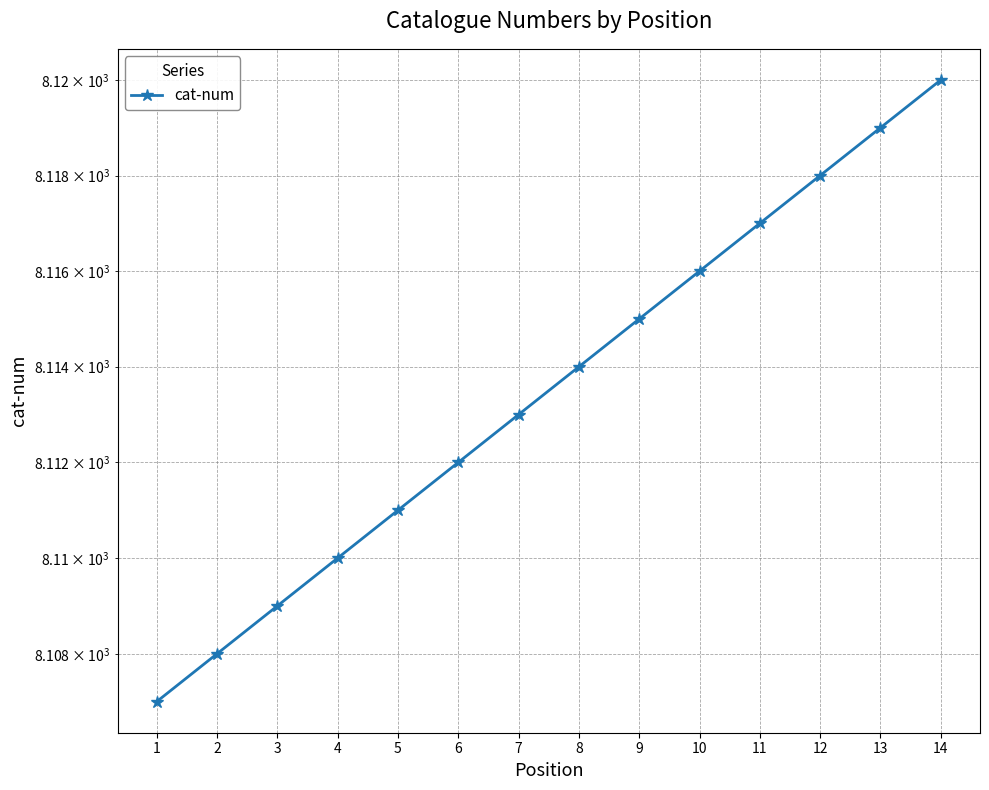

What is the value of the 12th point from the left?

8118